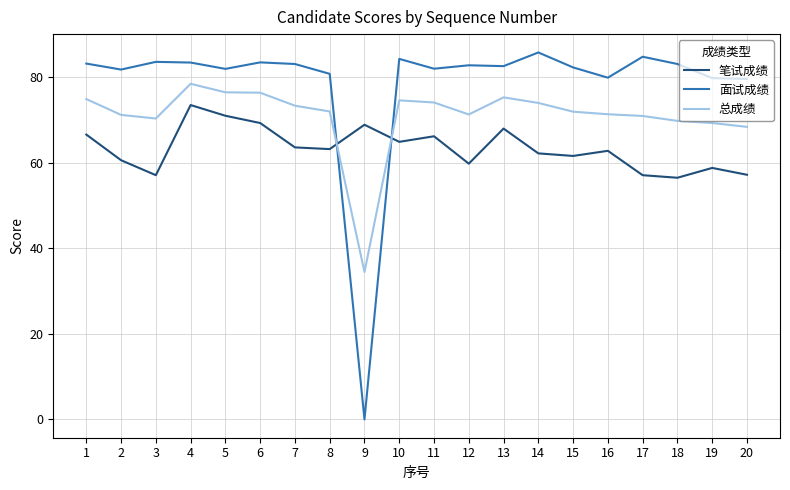

Between which two adjacent categories do 面试成绩 and 总成绩 first intersect?

8 and 9